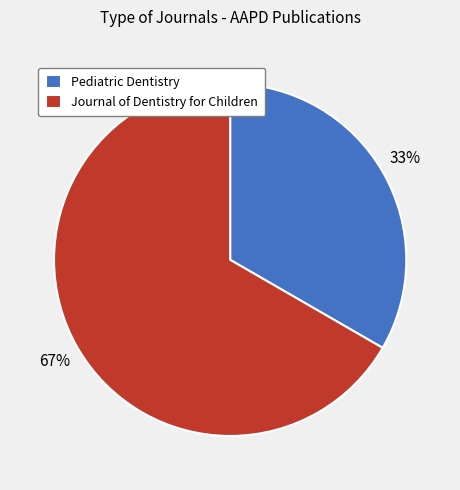

To the nearest percent, what percentage of the pie is Journal of Dentistry for Children?

67%